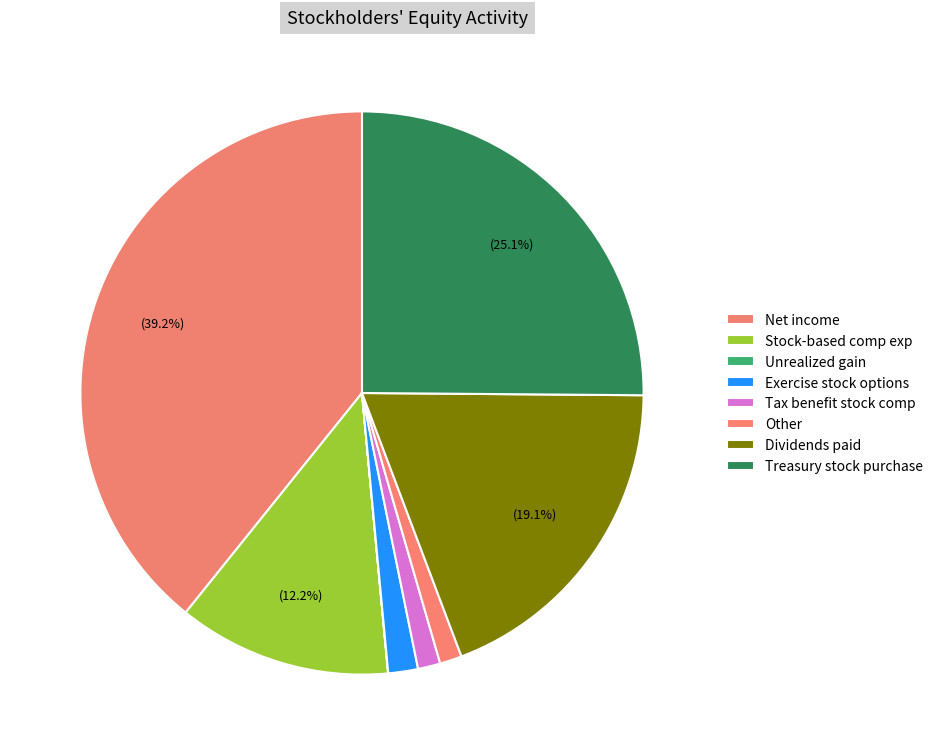

Rank the categories by value from highest to lowest.

Net income, Purchase of treasury stock, at cost, Dividends paid, Stock-based compensation expense, Exercise of stock options, Income tax benefit from stock-based compensation, Other, Unrealized gain on marketable securities